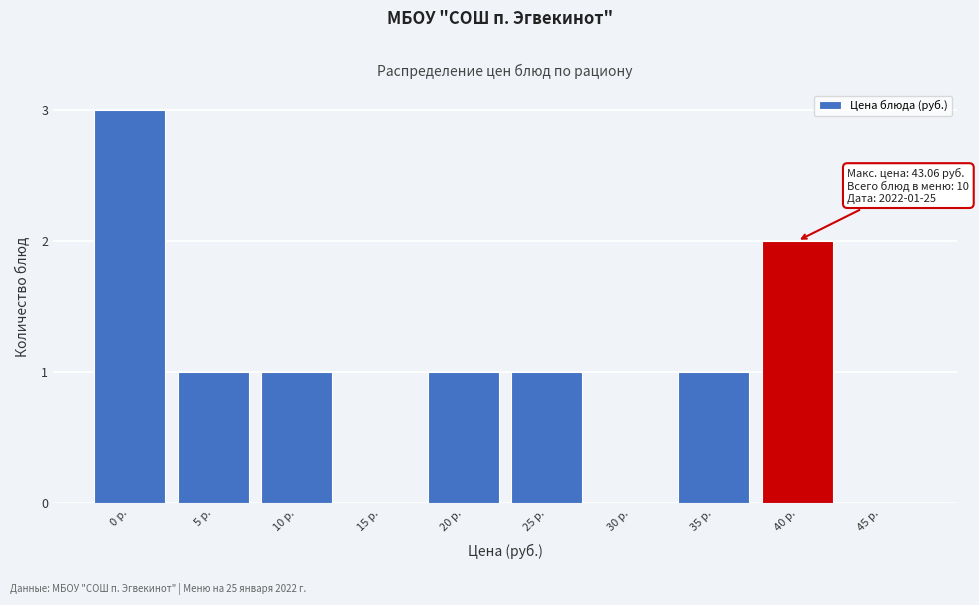

Reading left to right, list all the values displayed in this chart.

0 р.=3	5 р.=1	10 р.=1	15 р.=0	20 р.=1	25 р.=1	30 р.=0	35 р.=1	40 р.=2	45 р.=0